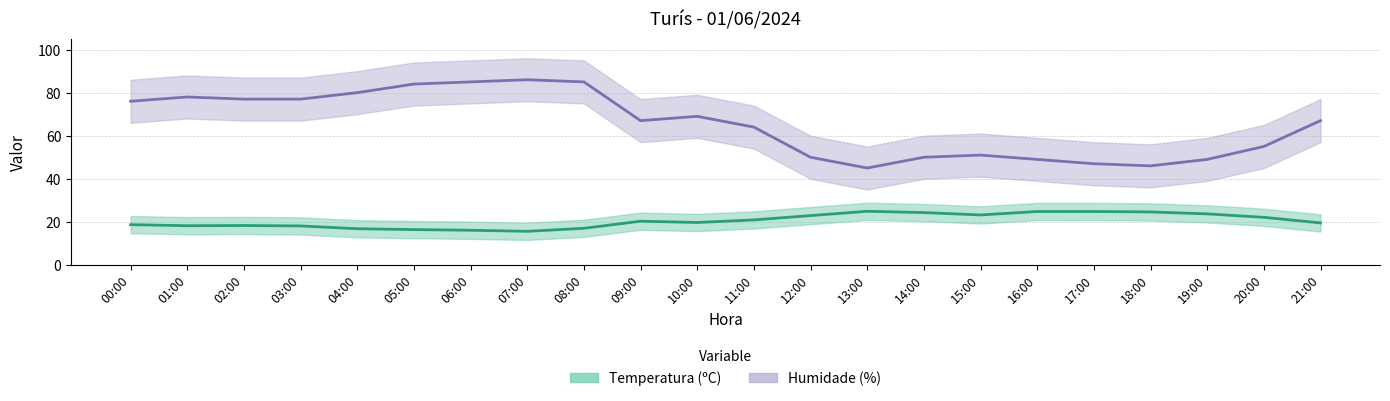

At which category does Temperatura (ºC) central reach its first local peak?

02:00